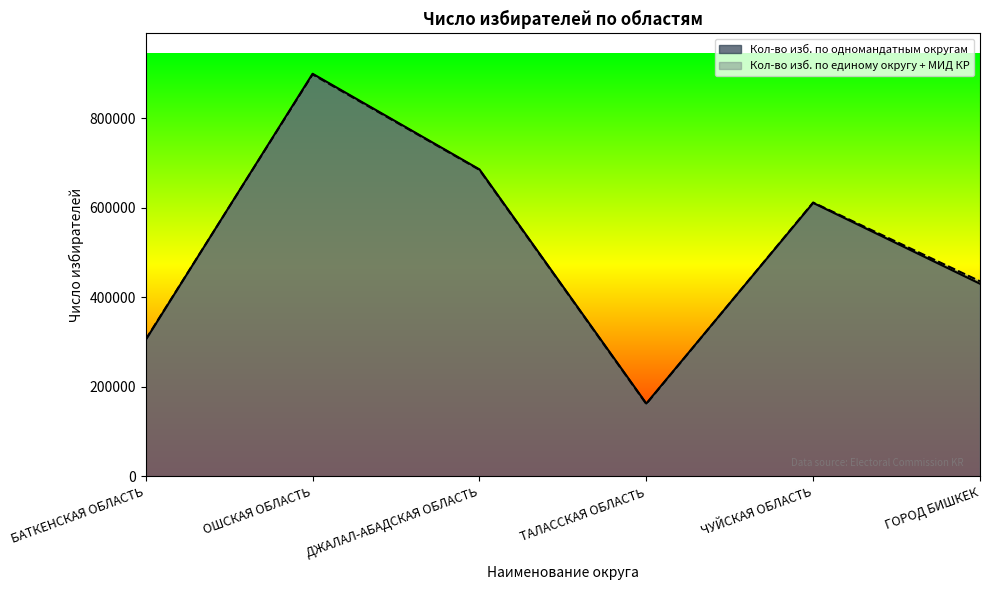

Which series has the widest spread of values?

Кол-во изб. по одномандатным округам